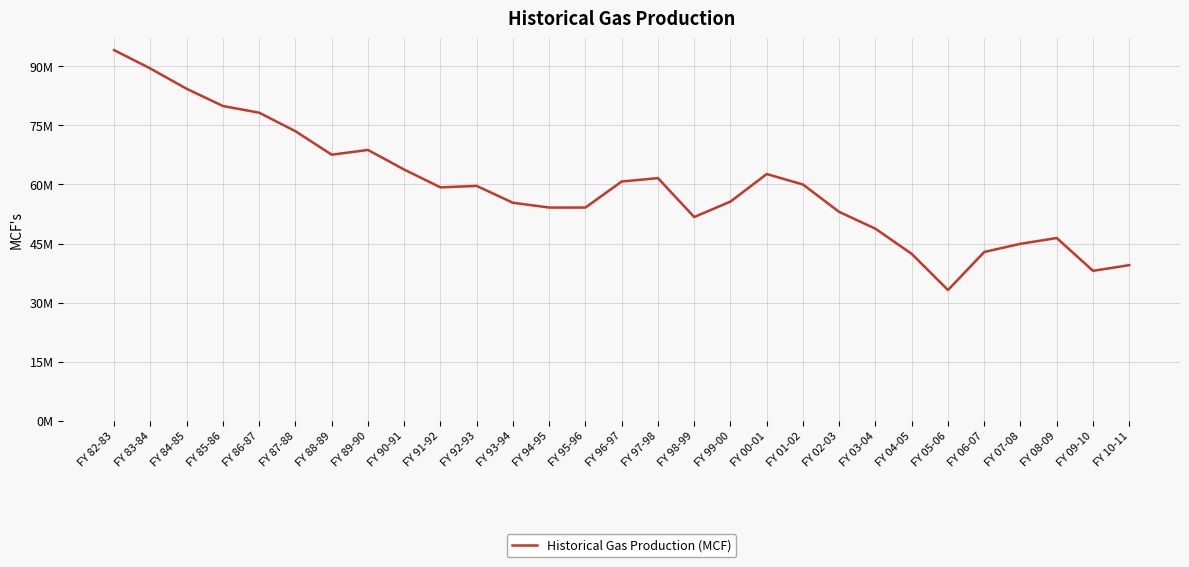

Does the chart have visible grid lines?

Yes